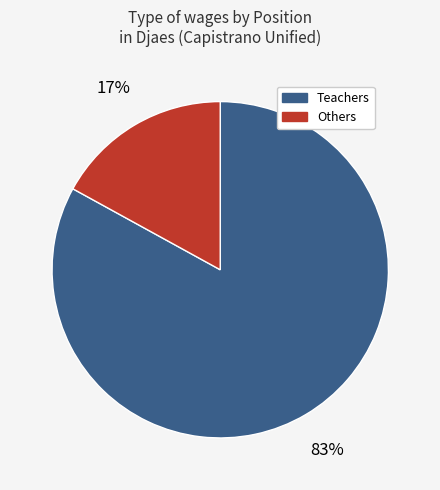

What is the largest slice in the pie chart?

Teachers